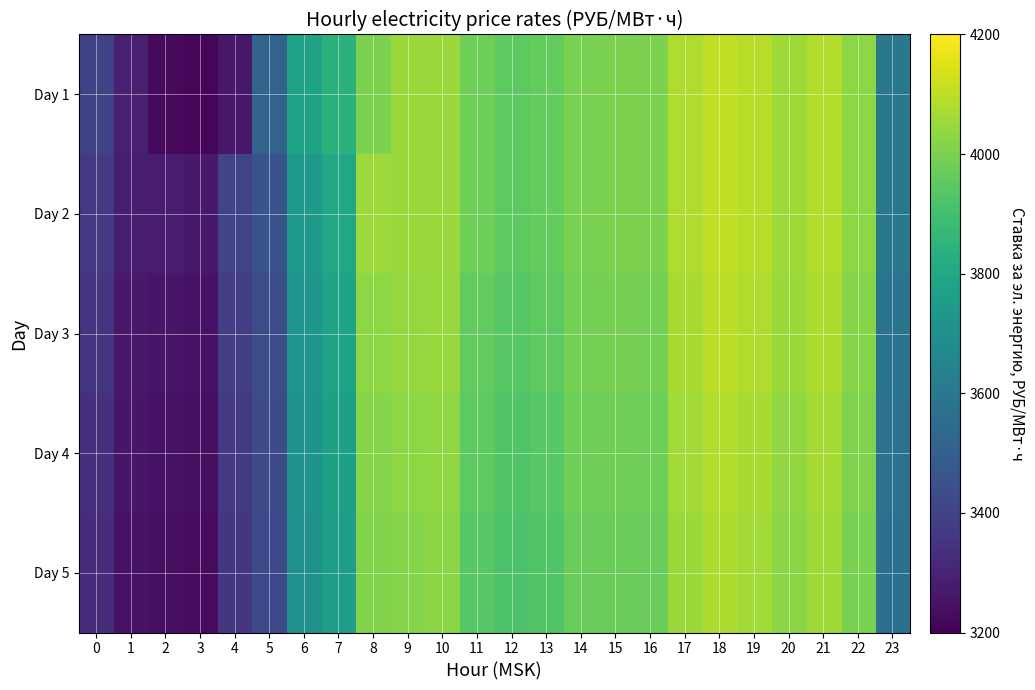

What is the total value across all series at 17?

20342.3